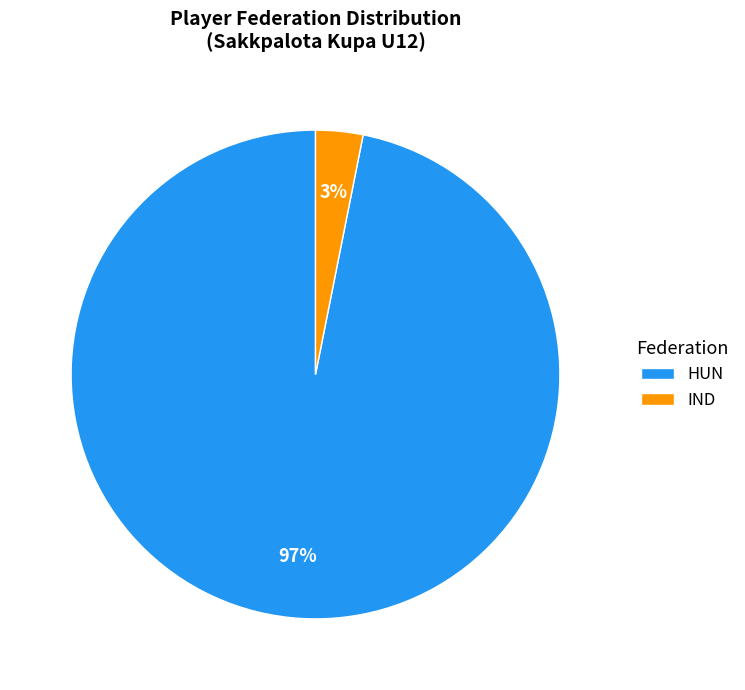

Is there a majority slice in this chart?

Yes